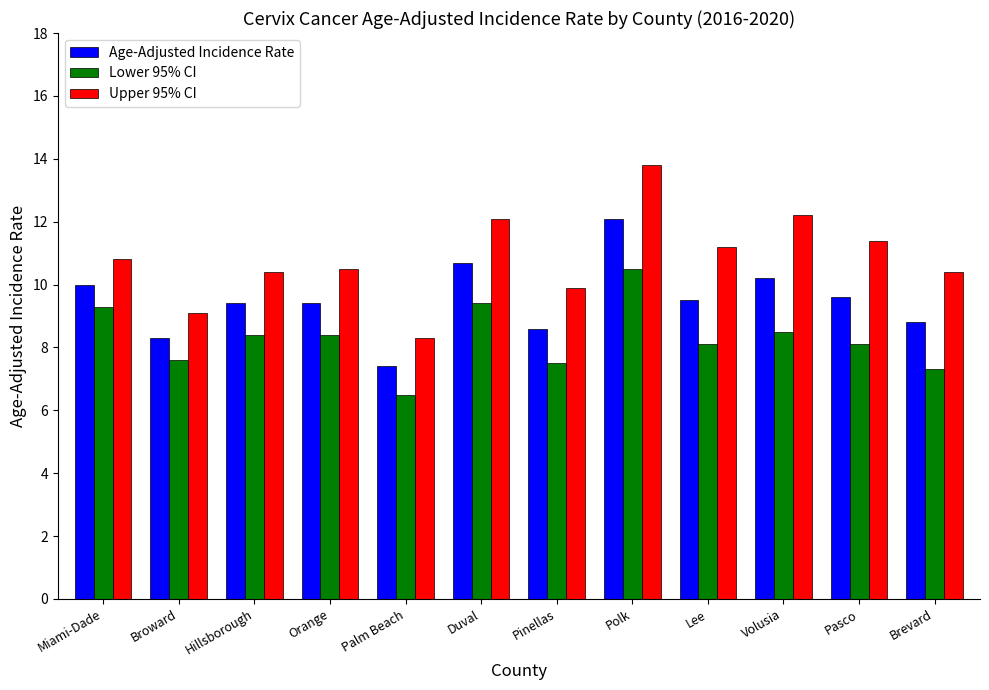

What is the value of the Upper 95% CI bar at the 11th from the left?

11.4